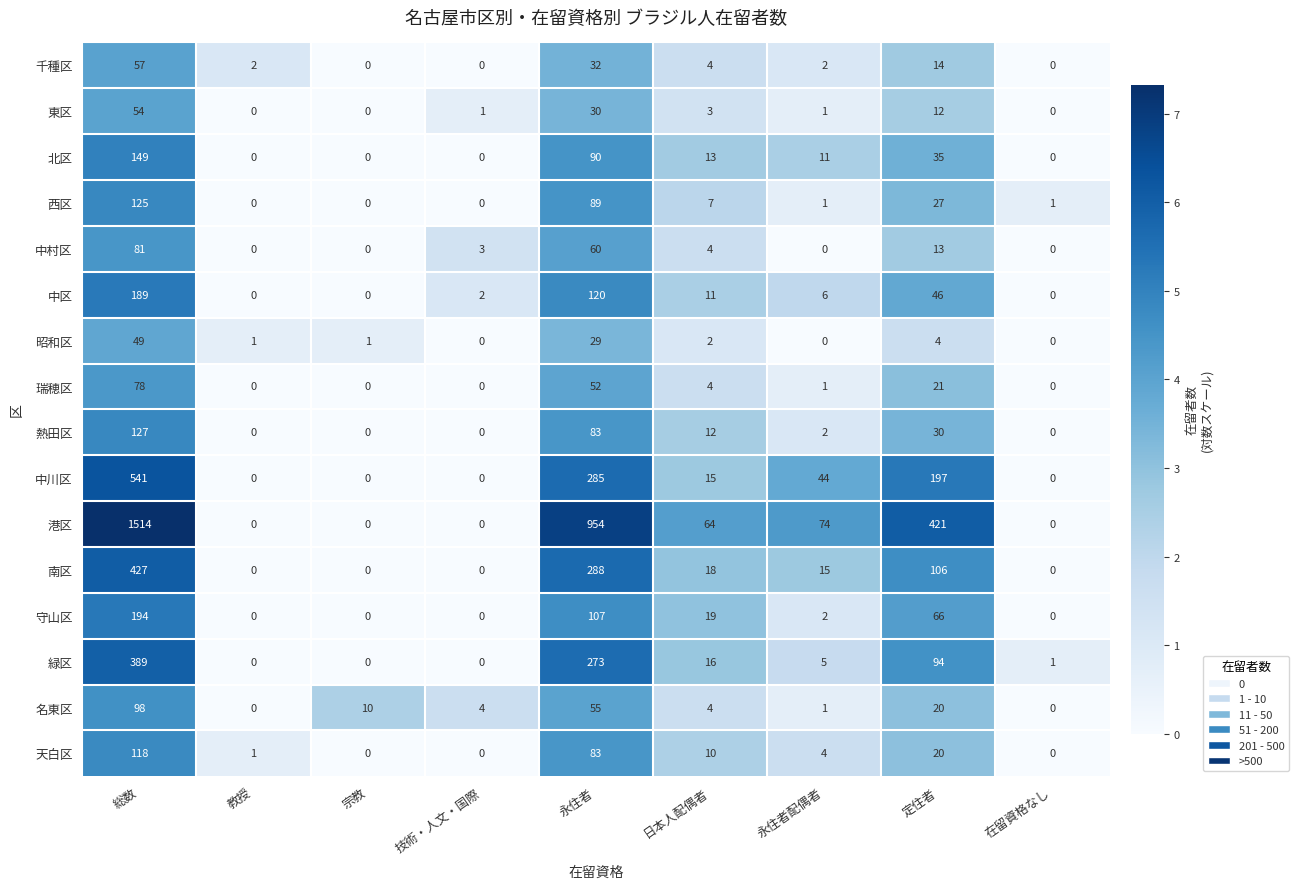

List the series in order of their peak value, lowest first.

昭和区, 東区, 千種区, 瑞穂区, 中村区, 名東区, 天白区, 西区, 熱田区, 北区, 中区, 守山区, 緑区, 南区, 中川区, 港区